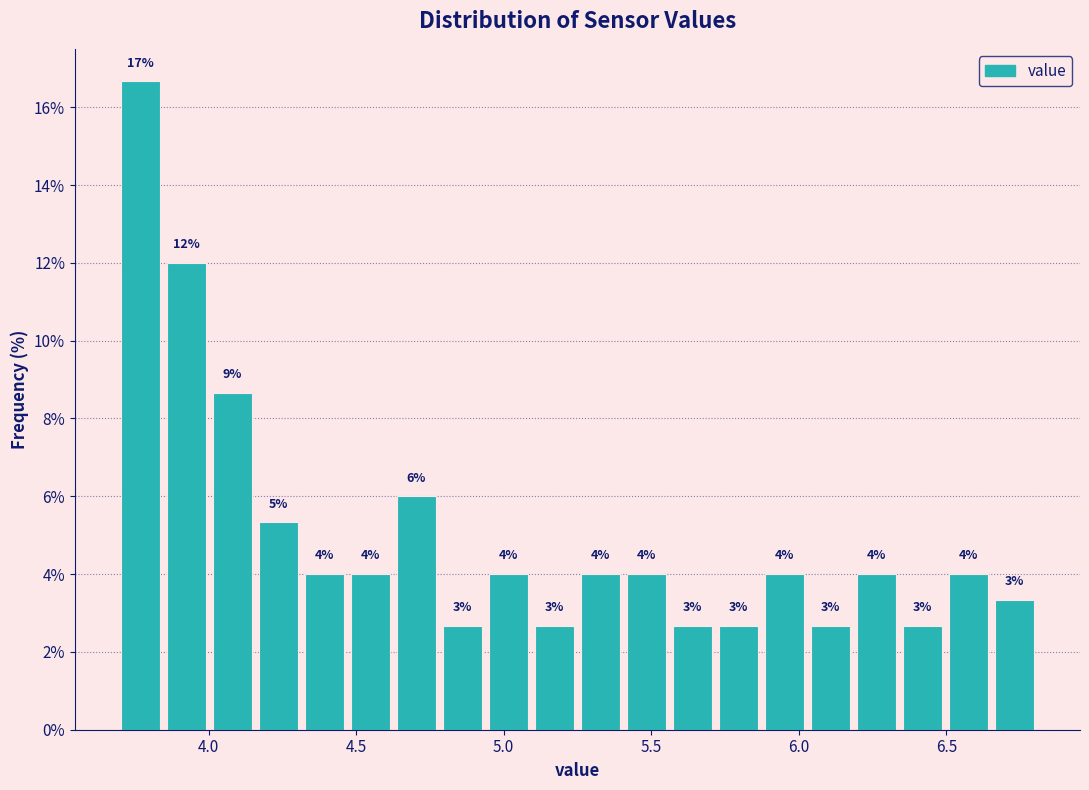

Around what value on the x-axis is the tallest bar? Give the approximate position of its centre, as read against the axis.

3.75